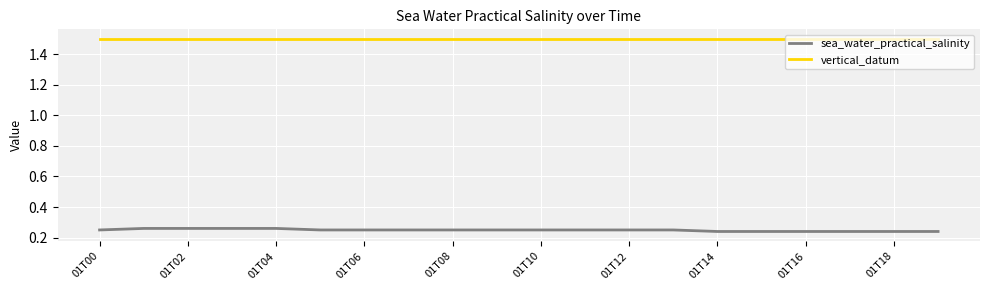

How many sea_water_practical_salinity values are between 0 and 1?

20